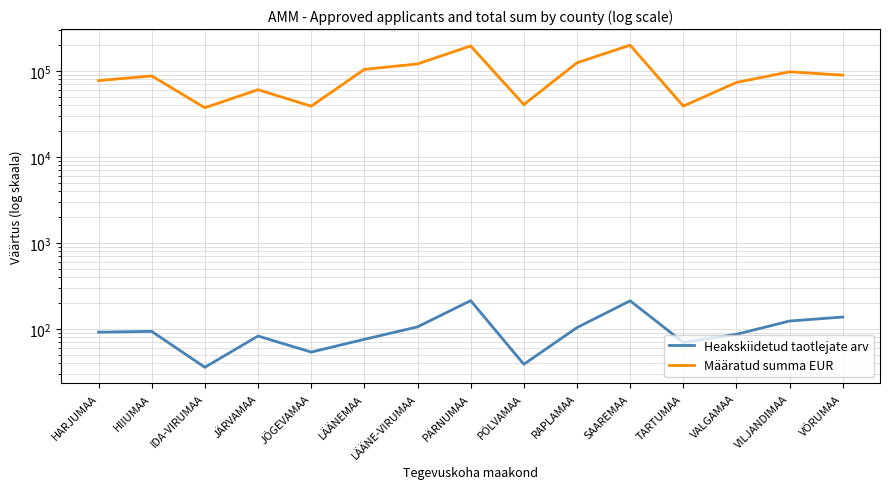

Which has a higher value, VILJANDIMAA or SAAREMAA?

SAAREMAA